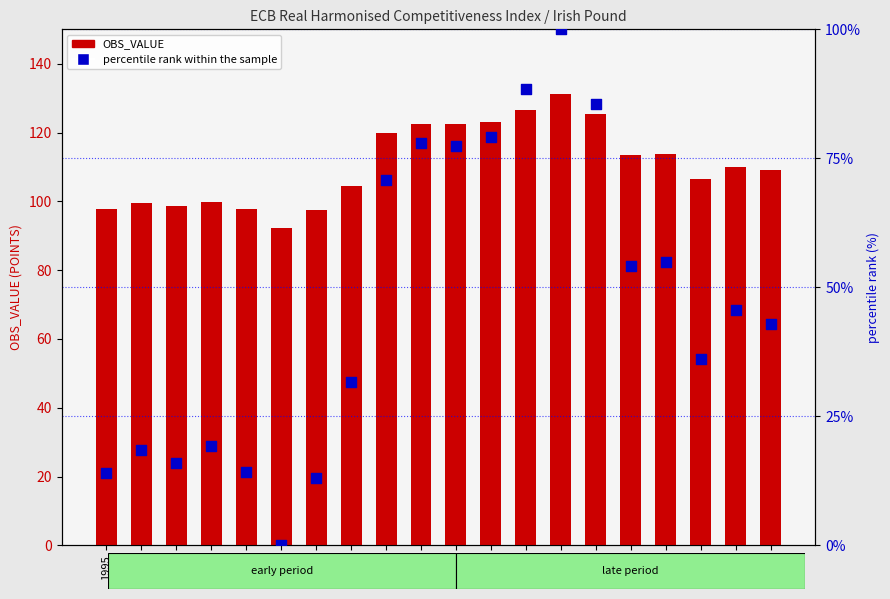

At which category is the sum across all series the highest?

2008